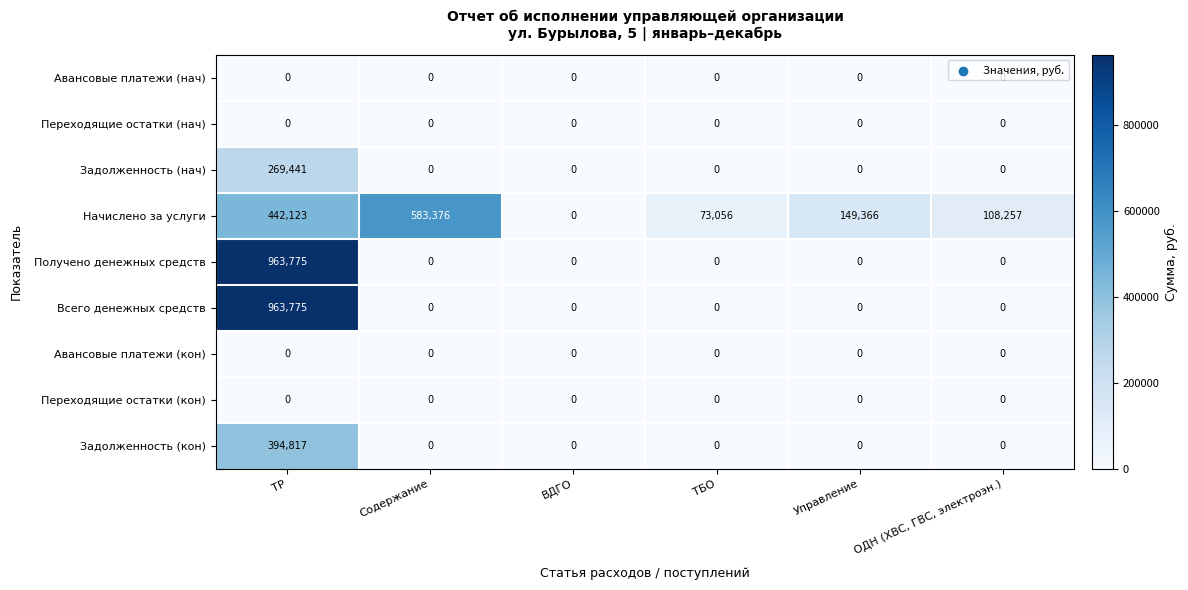

True or false: Задолженность (нач) has a value of 0 at ТБО.

True